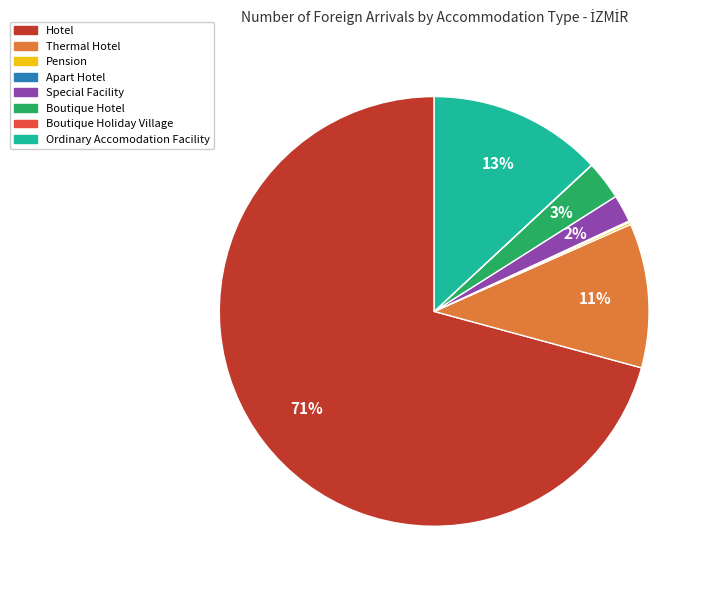

Do Thermal Hotel and Ordinary Accomodation Facility together represent more than half of the pie?

No